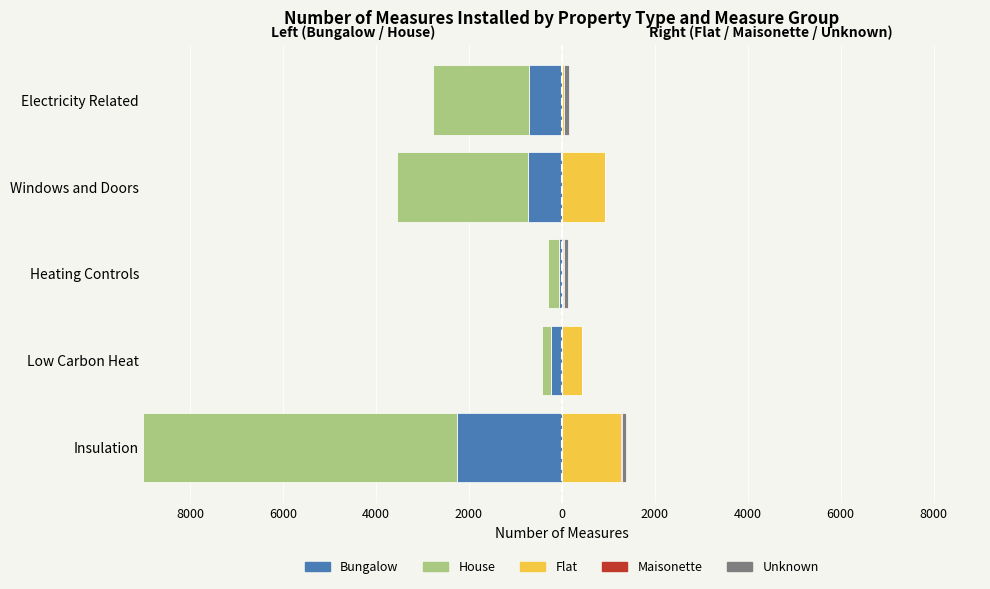

What is the average value of the House series?

-2758